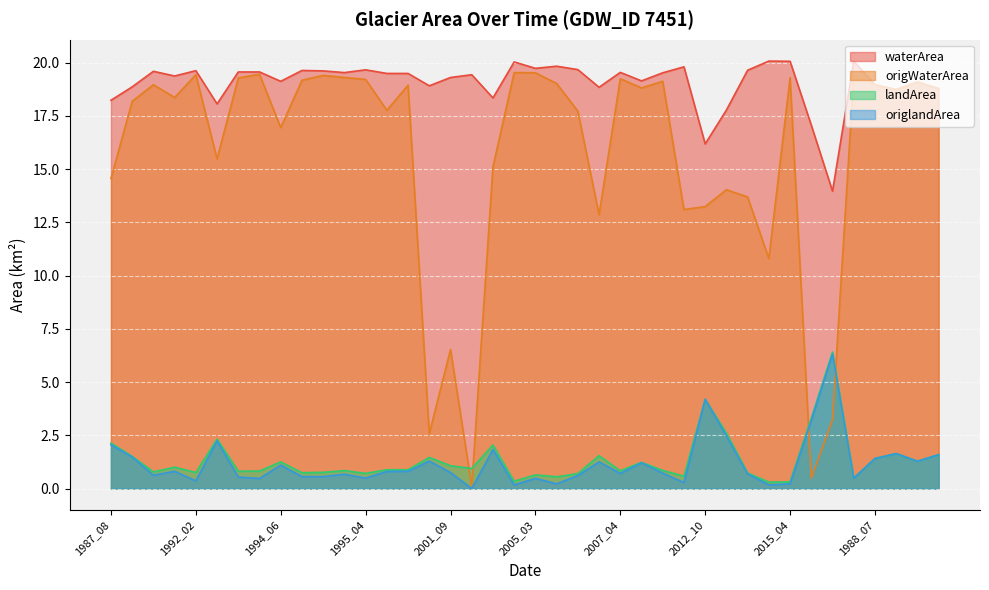

Where is the first local maximum for waterArea?

1990_05